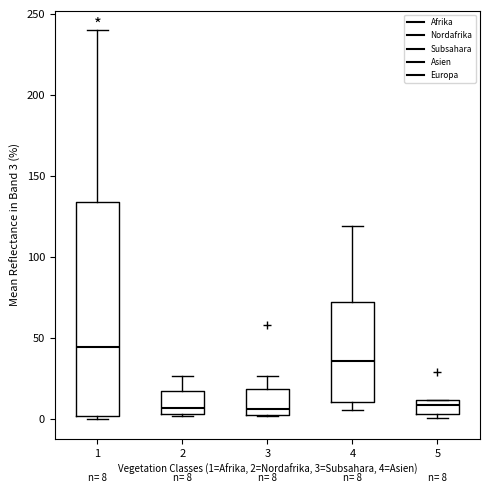

Which box is the tallest, from its lower edge to its upper edge?

1